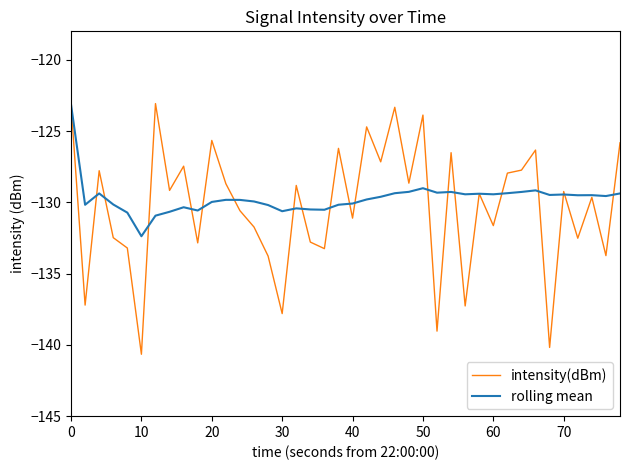

Which series has the largest range (max minus min)?

intensity(dBm)